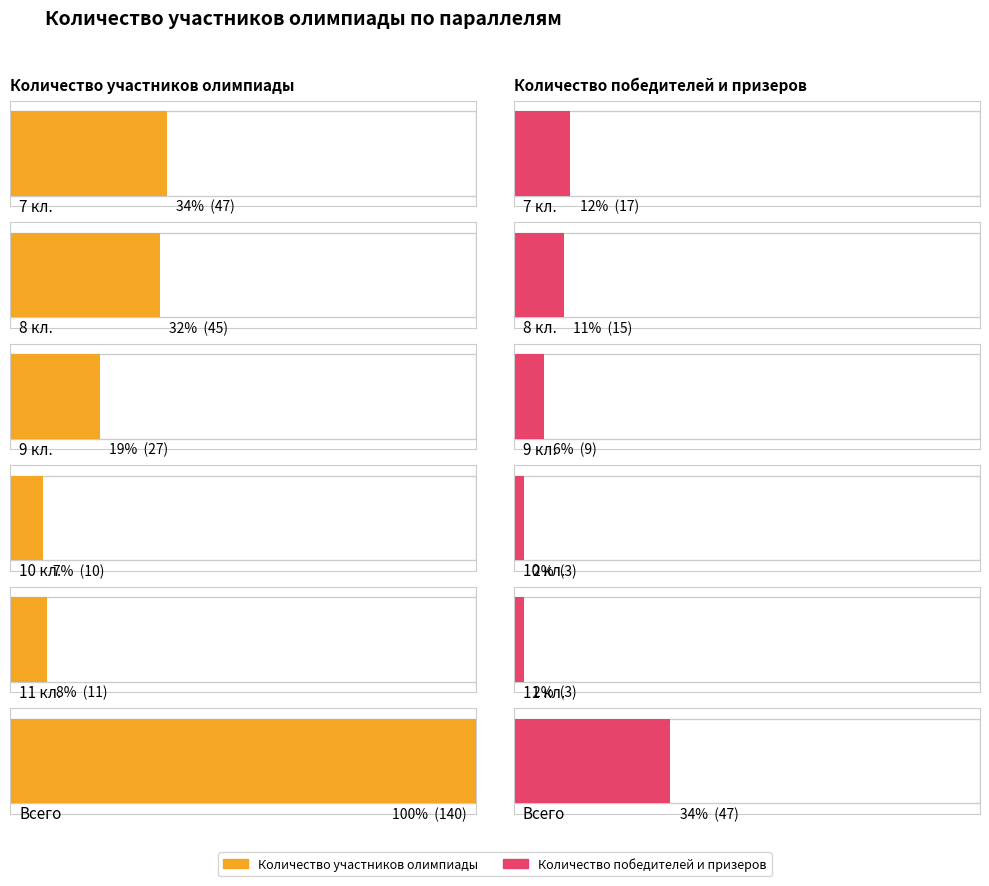

What is the value of the Количество победителей и призеров bar at the 4th from the left?

3